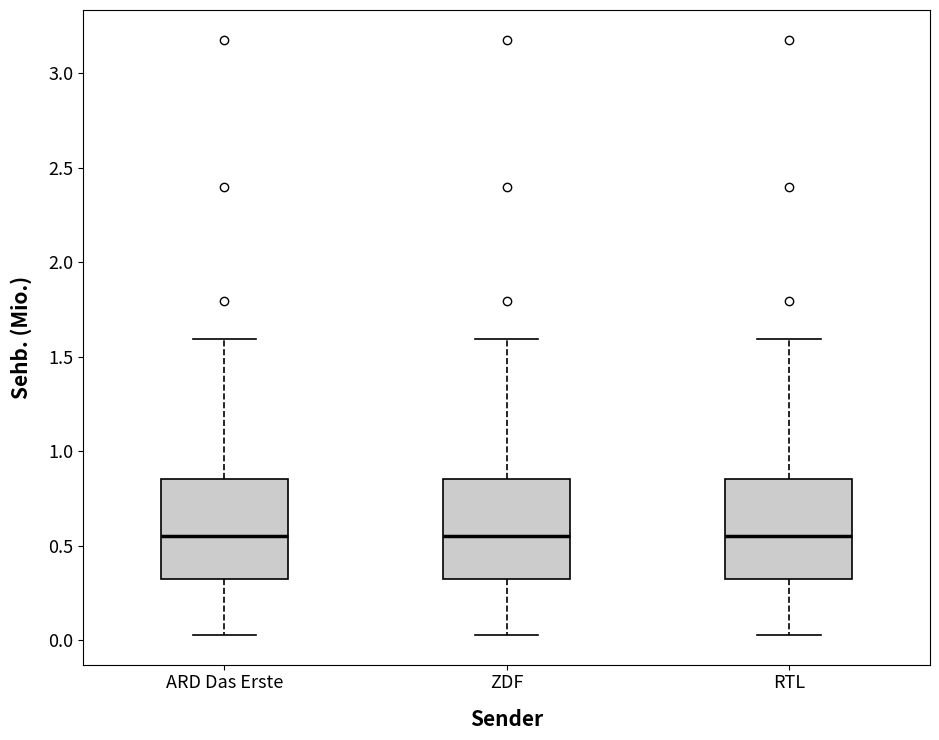

Reading left to right, transcribe this box plot: for each box, give where its median line is, the range the box spans, and where its two whiskers end, as read against the y-axis. The values are not printed on the chart, so give them approximately, as read against the axis.

ARD Das Erste: median 0.55, box 0.30 to 0.85, whiskers 0.05 to 1.60
ZDF: median 0.55, box 0.30 to 0.85, whiskers 0.05 to 1.60
RTL: median 0.55, box 0.30 to 0.85, whiskers 0.05 to 1.60